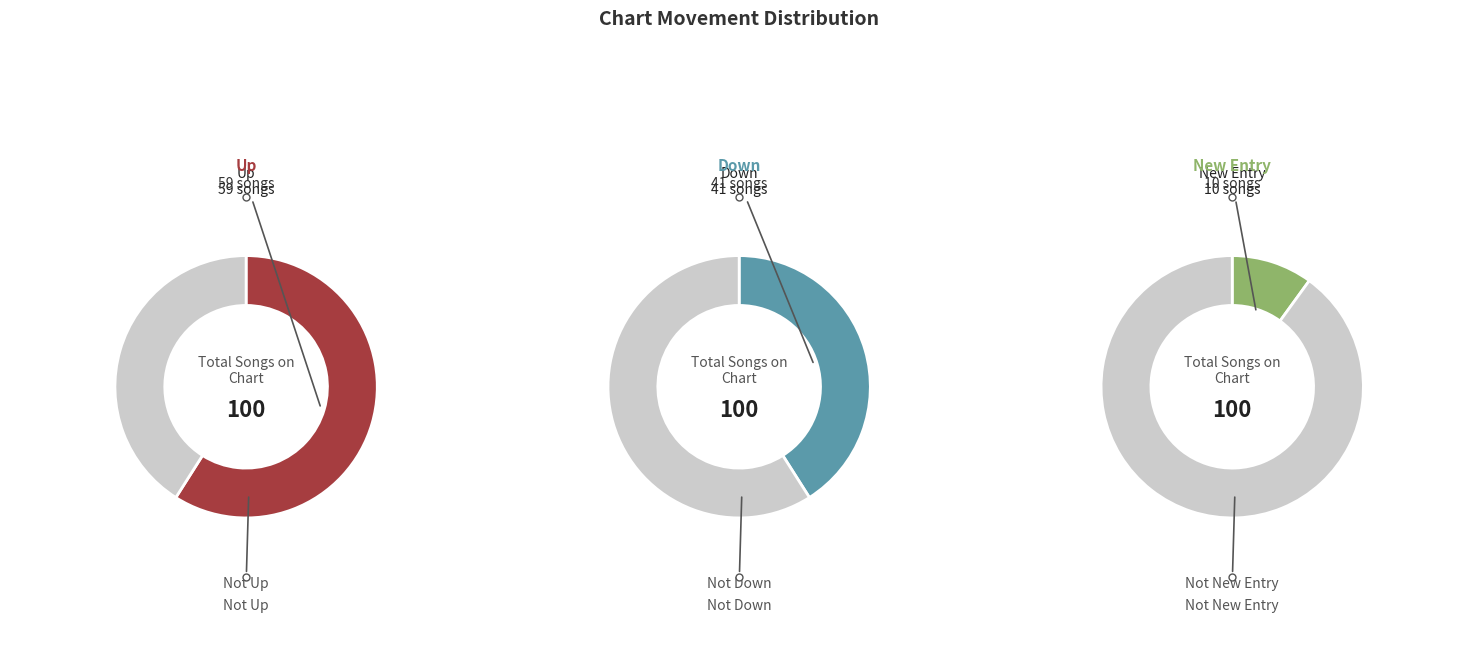

To the nearest percent, what portion does up represent?

59%